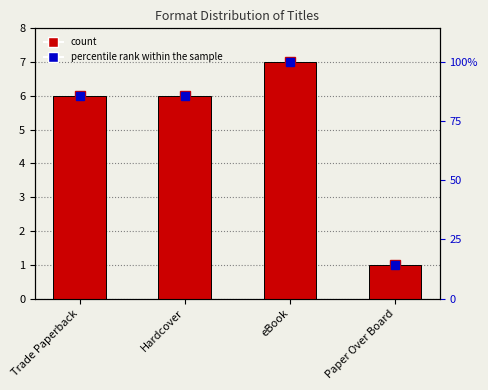

At which category is the sum across all series the highest?

eBook